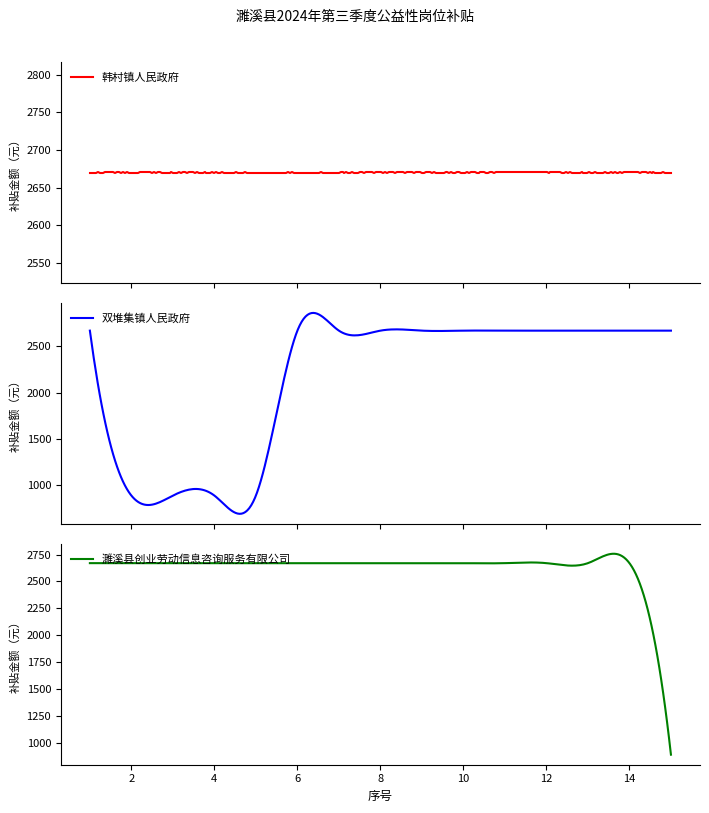

Does the chart have visible grid lines?

No